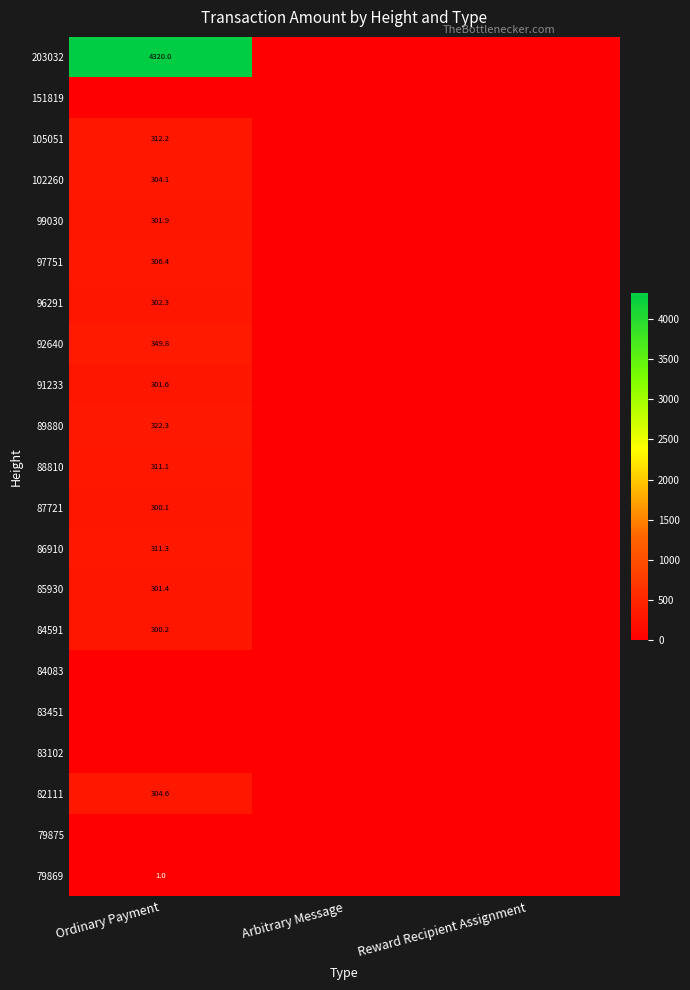

How many data points does each series have?

3